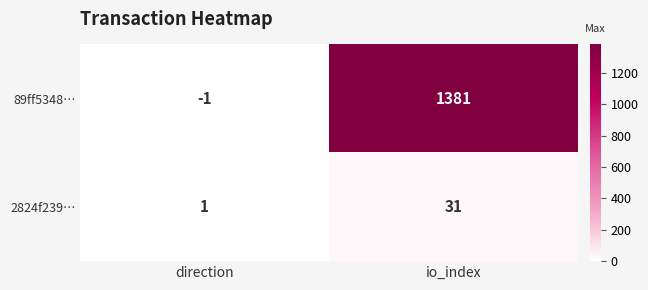

Which series has the largest total across all categories?

89ff5348…